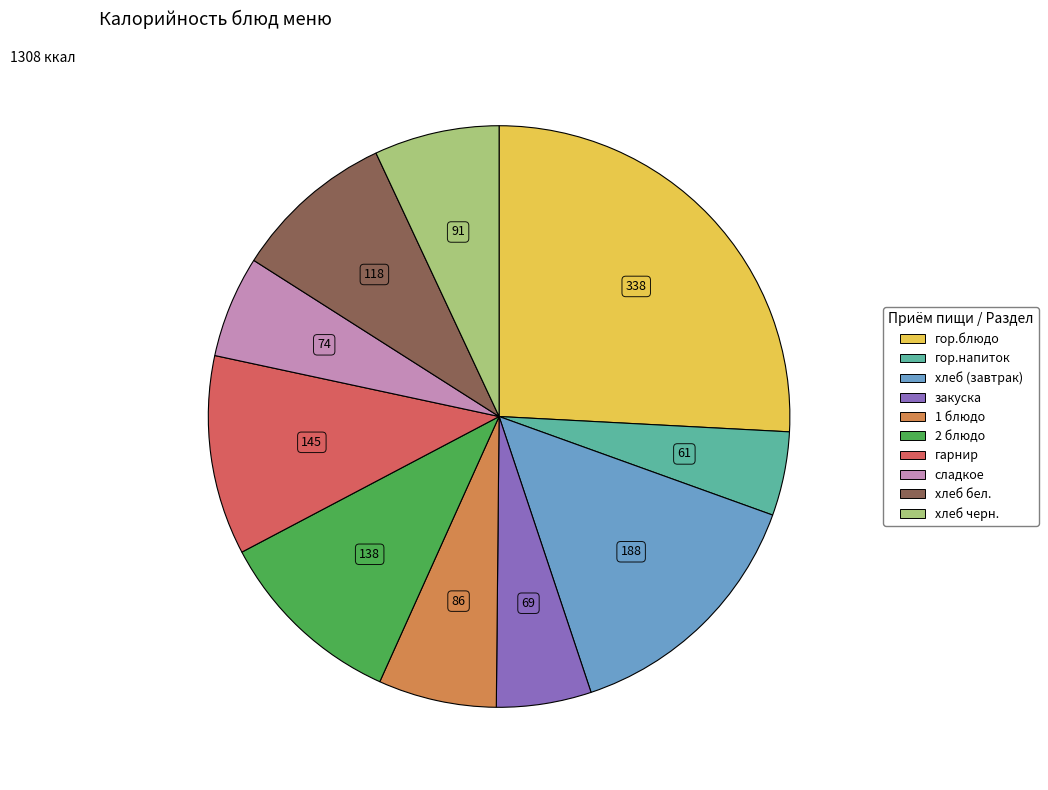

True or false: закуска accounts for 1% of the total.

False